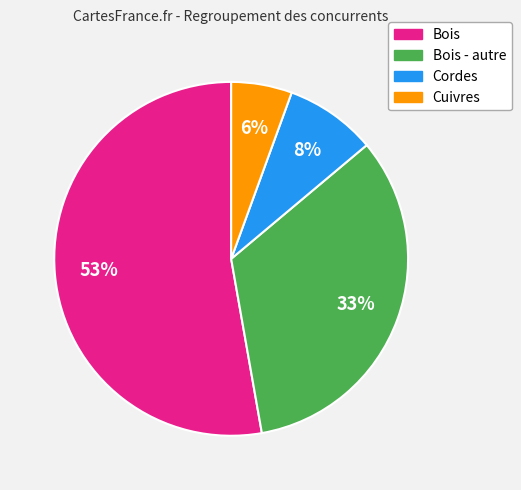

Is there a majority slice in this chart?

Yes